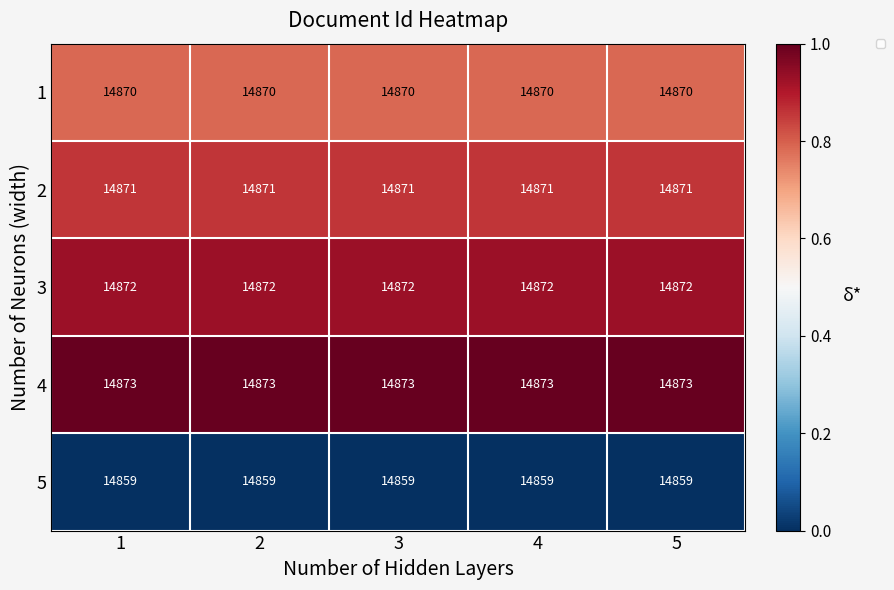

Is the value of 3 at 2 greater than the value of 2 at 4?

Yes